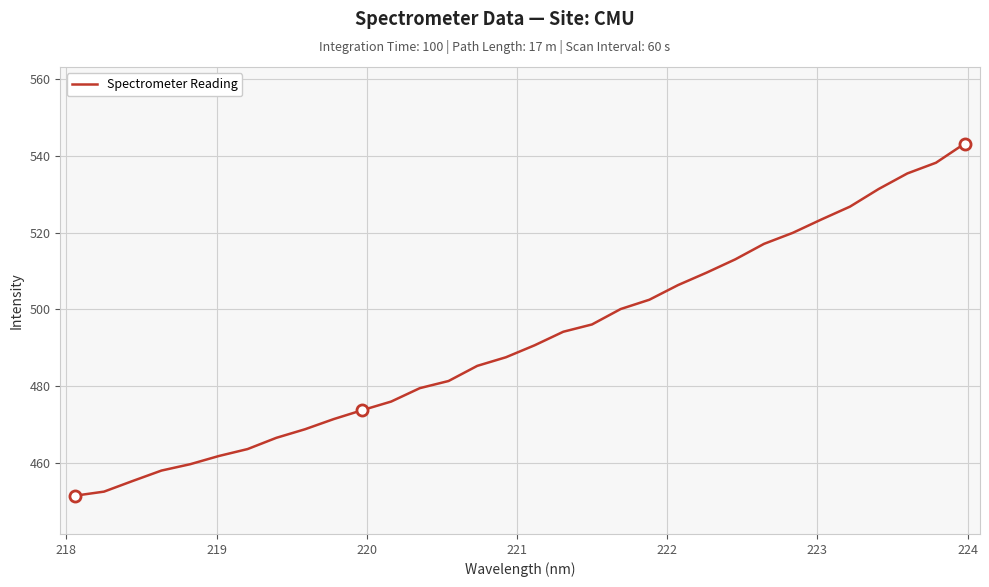

What is the maximum value shown in the chart?

543.3